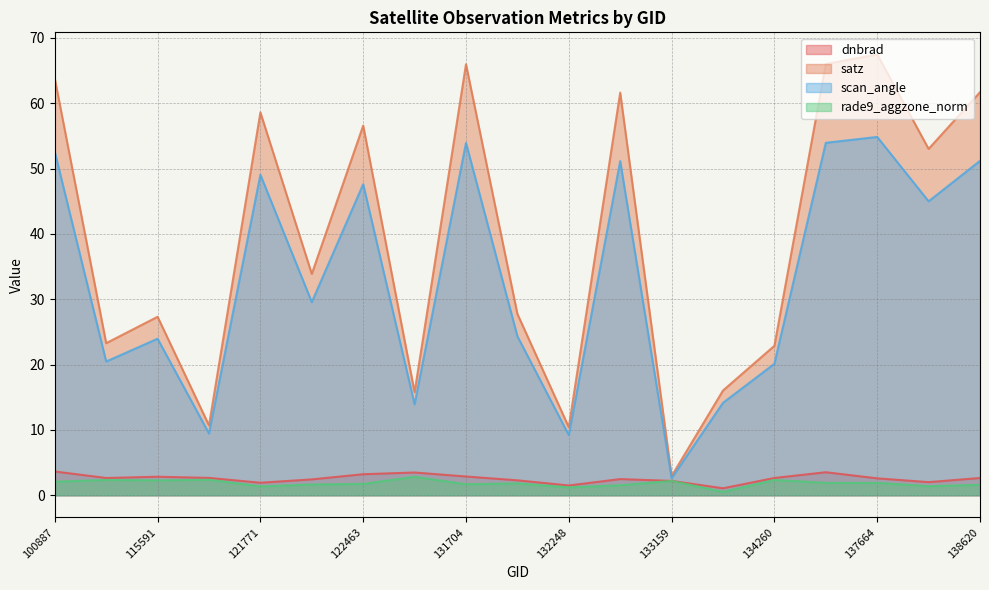

What is the sum of the dnbrad values at 137852 and 131704?

4.9